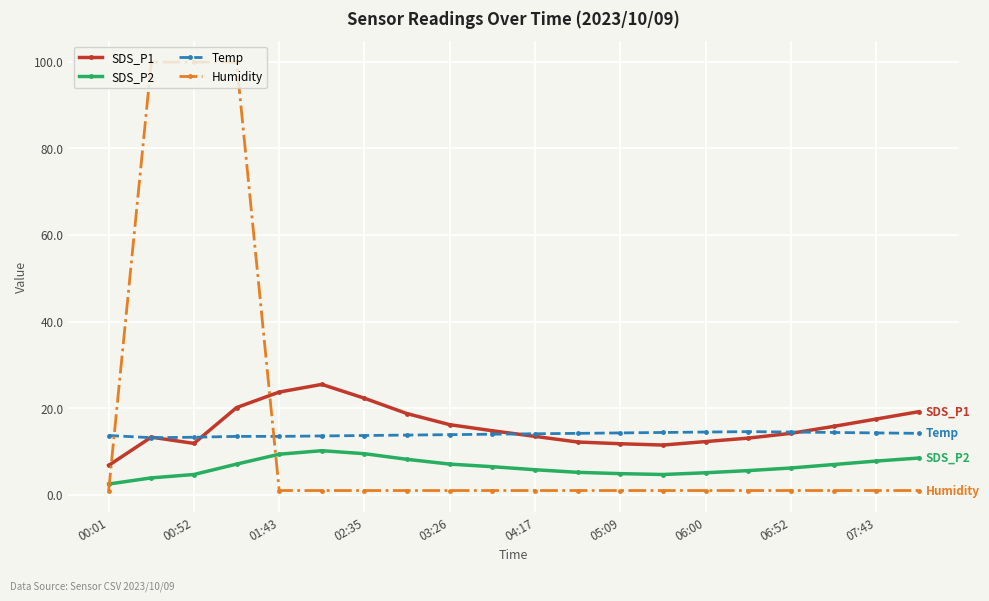

What is the sum of all SDS_P2 values?

129.9